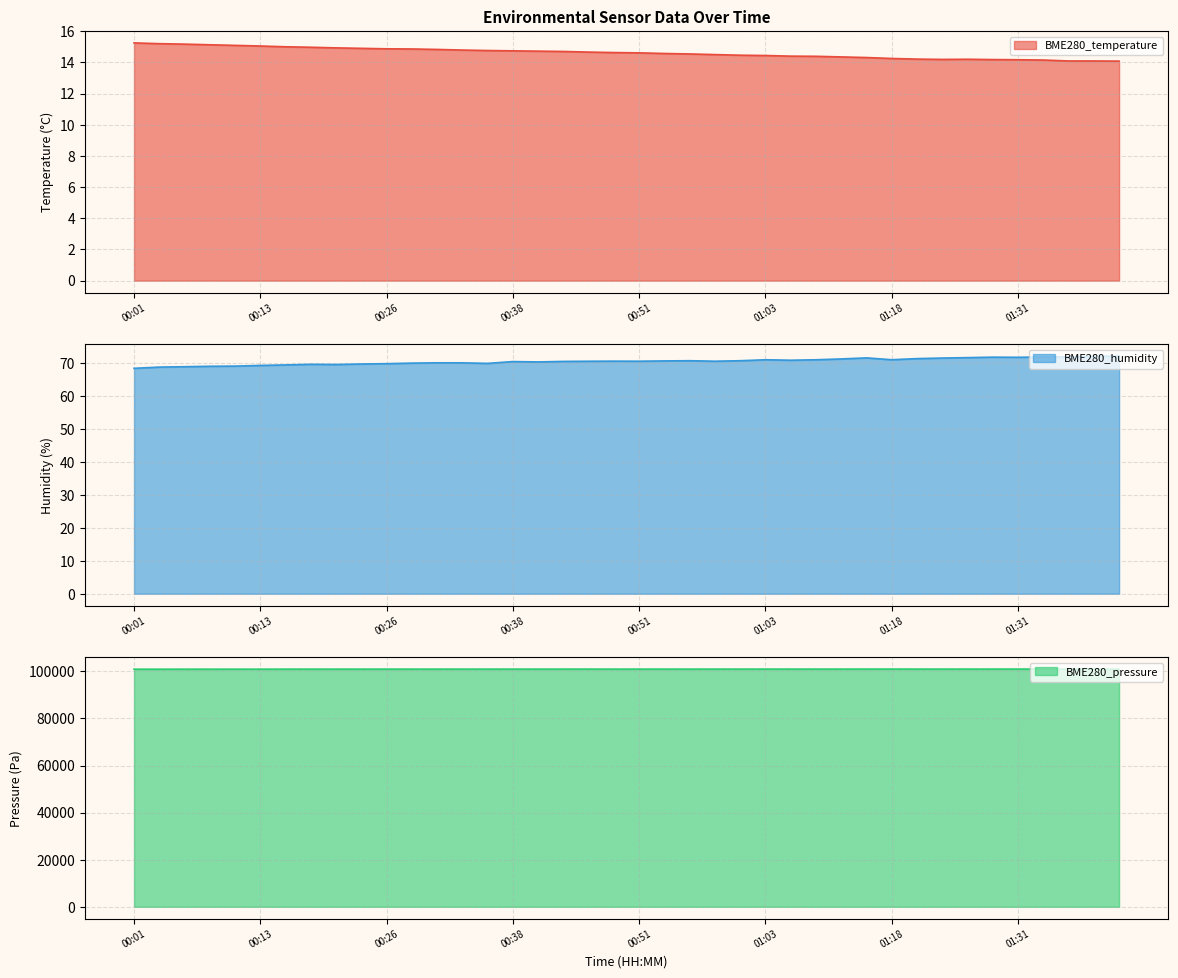

What are all the series names shown in the legend?

BME280_temperature, BME280_humidity, BME280_pressure